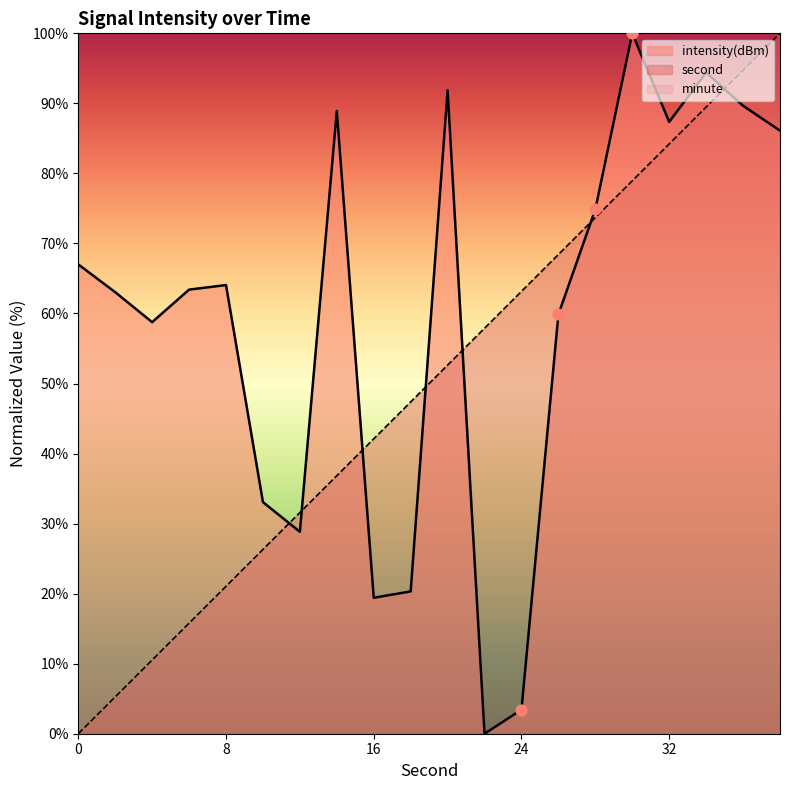

What is the total value across all series at 18?

67.7